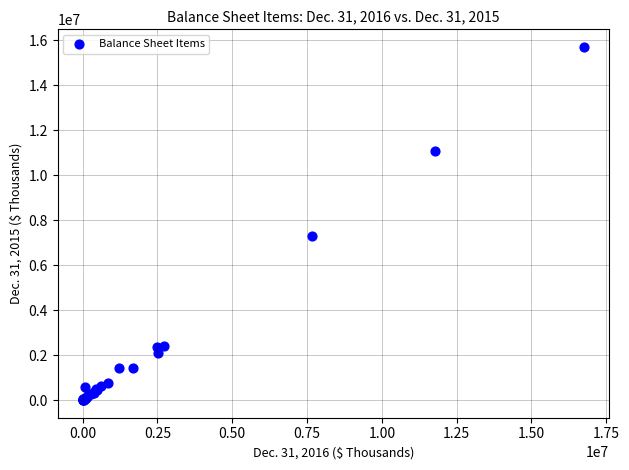

What Y value in the scatter plot is closest to 7852099?

7276127